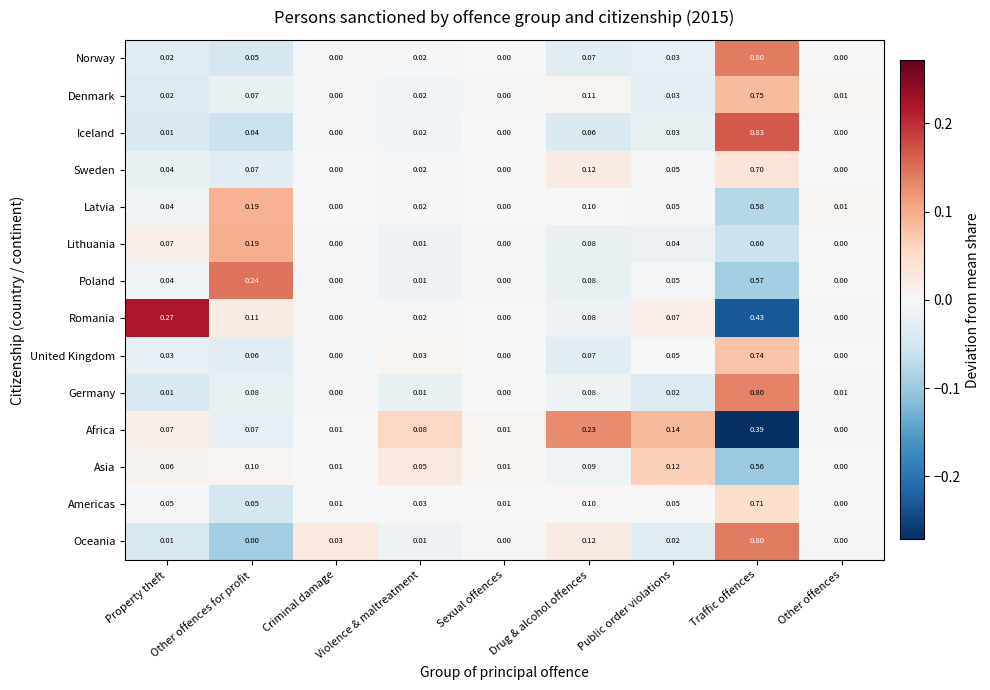

Which category has the highest value across all series?

Traffic offences